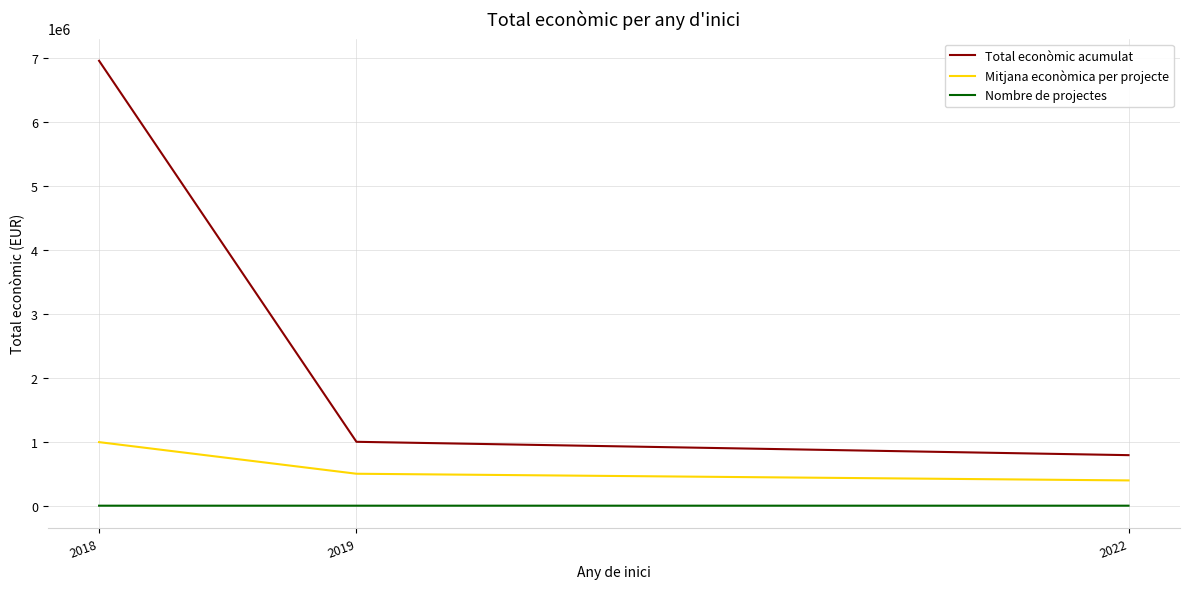

What is the difference between the maximum and second lowest values in the Mitjana econòmica per projecte series?

494712